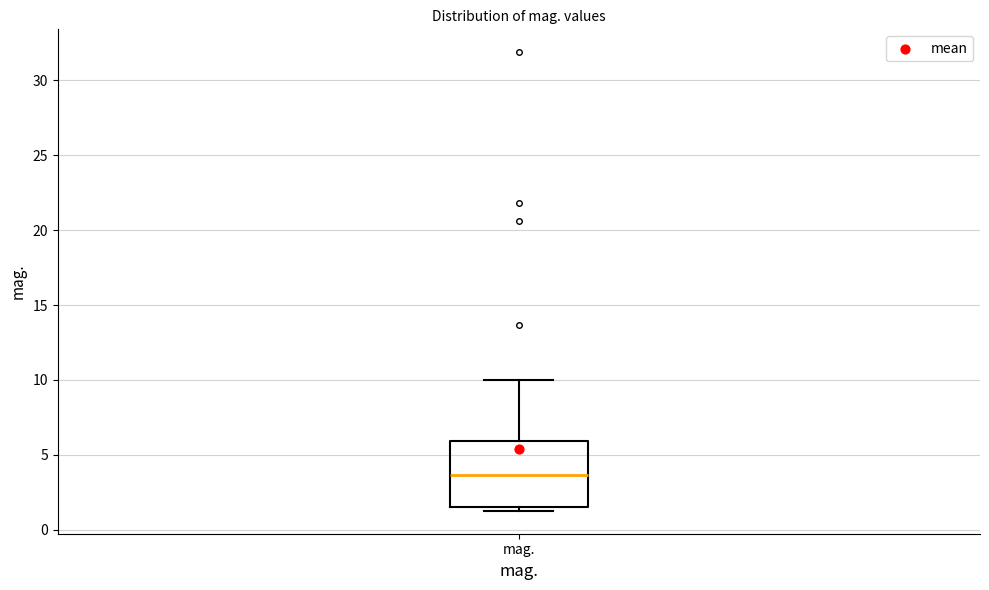

Where does the median line of the box for mag. sit on the y-axis? The values are not printed on the chart, so give them approximately, as read against the axis.

3.5